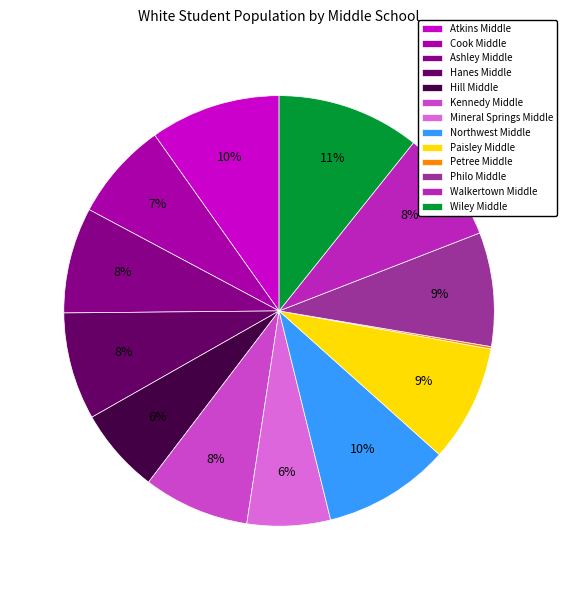

What is the largest slice in the pie chart?

Wiley Middle